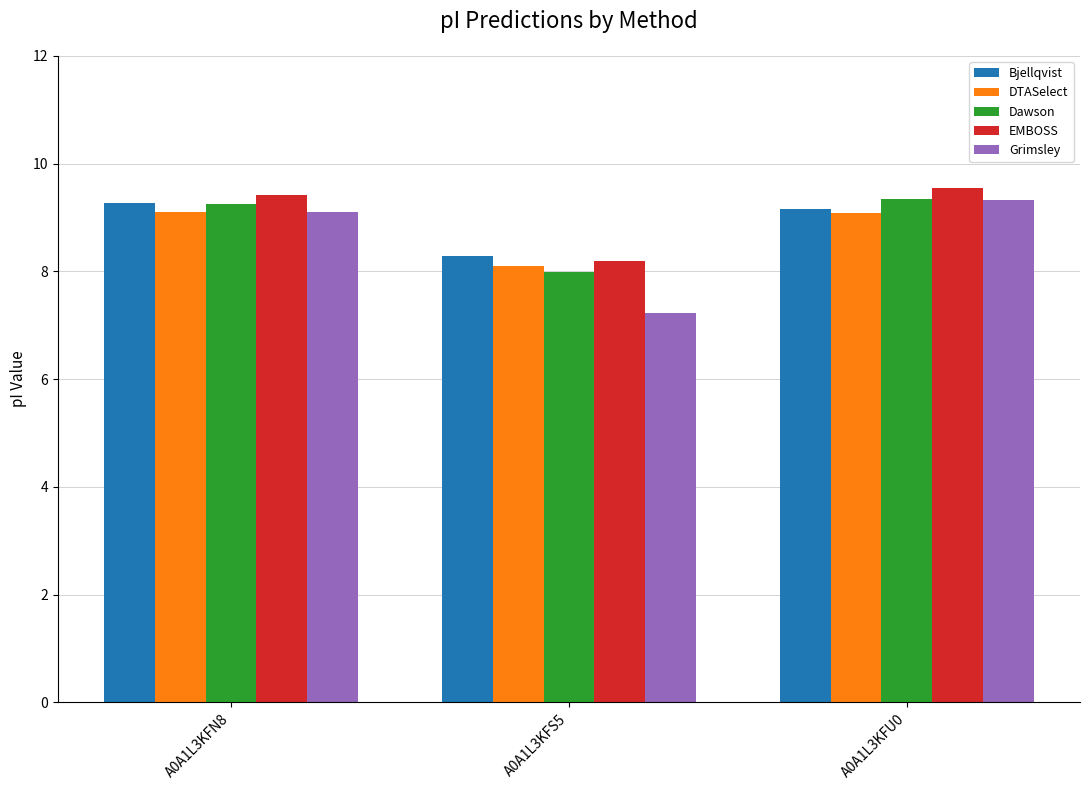

What is the spread (max minus min) of values at A0A1L3KFS5?

1.1